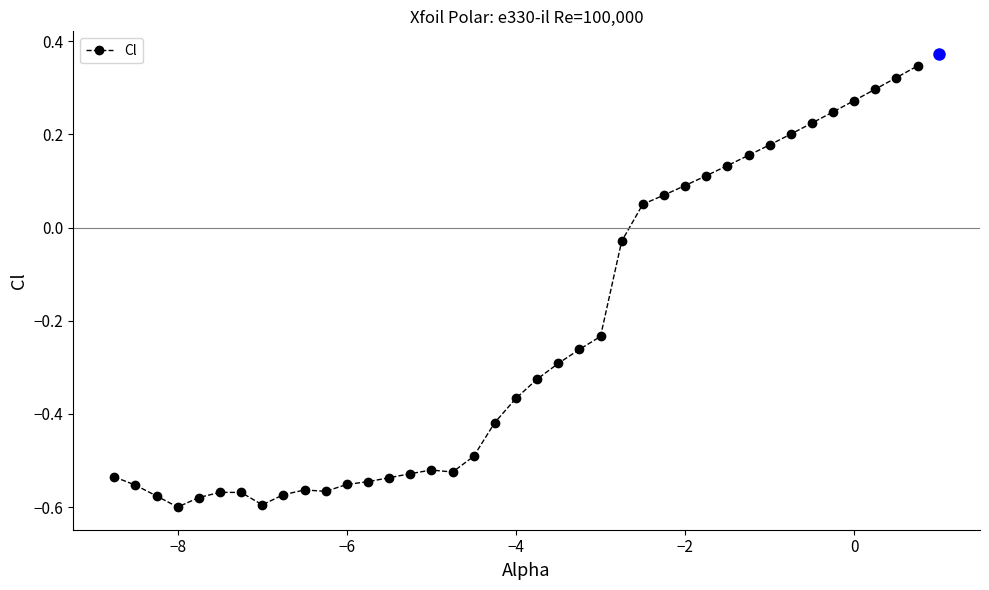

What is the difference between the maximum and minimum values?

0.9